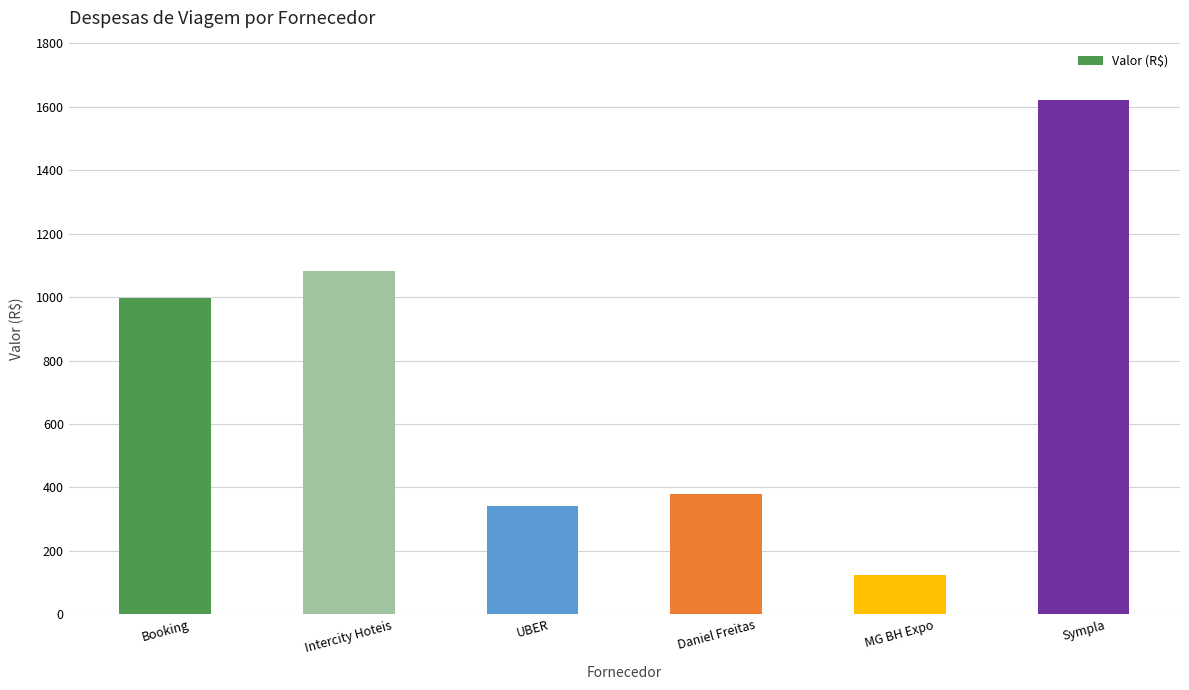

What is the sum of the values at Sympla and MG BH Expo?

1745.9